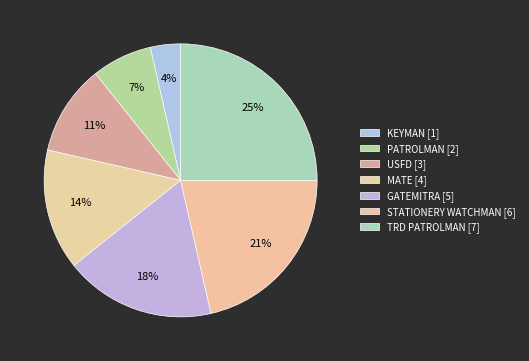

To the nearest percent, what portion does TRD PATROLMAN represent?

25%